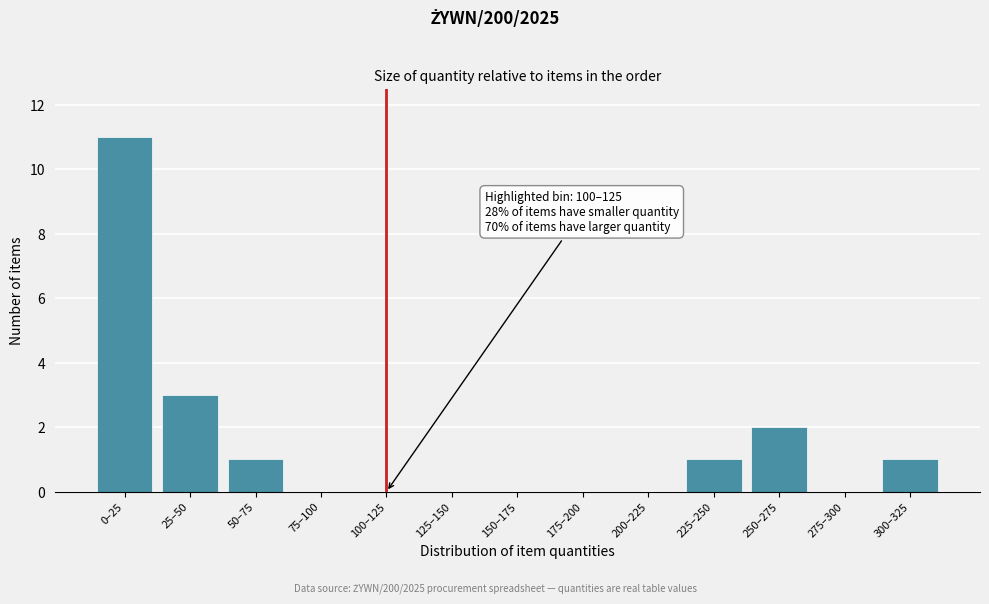

Reading left to right, list all the values displayed in this chart.

0–25=11	25–50=3	50–75=1	75–100=0	100–125=0	125–150=0	150–175=0	175–200=0	200–225=0	225–250=1	250–275=2	275–300=0	300–325=1